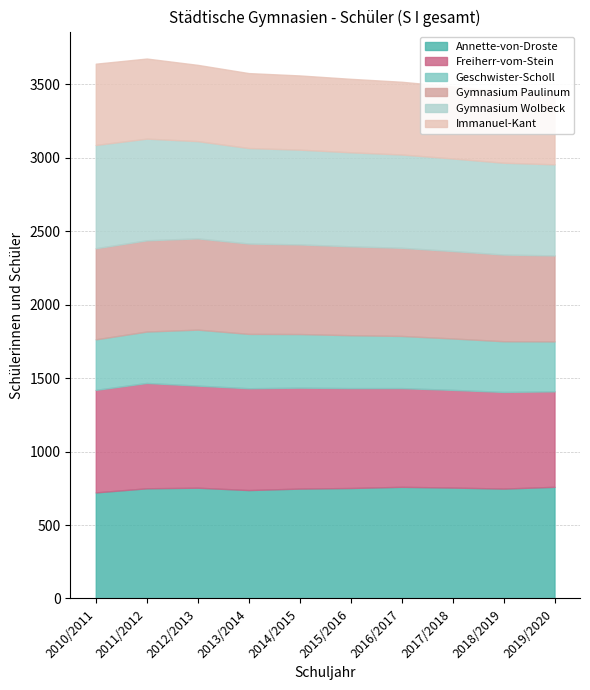

True or false: Geschwister-Scholl and Immanuel-Kant intersect in this chart.

False